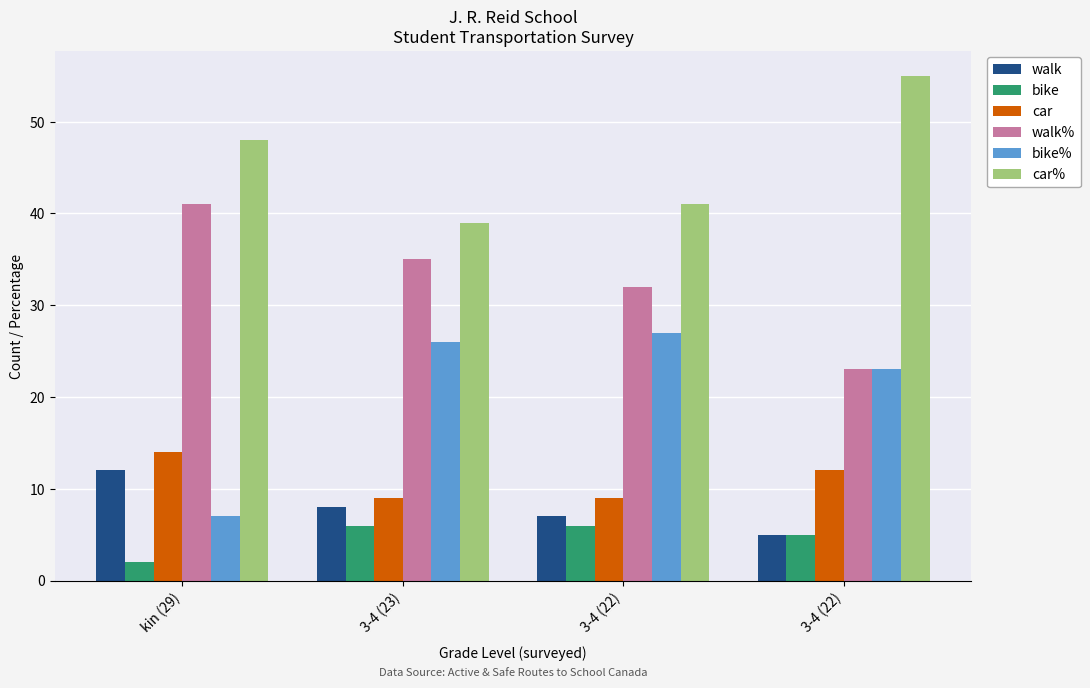

How many groups of bars are there?

4